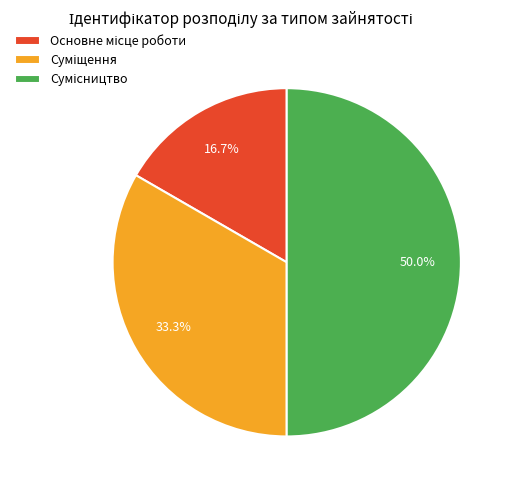

Is it true that Основне місце роботи is 28% of the pie?

False